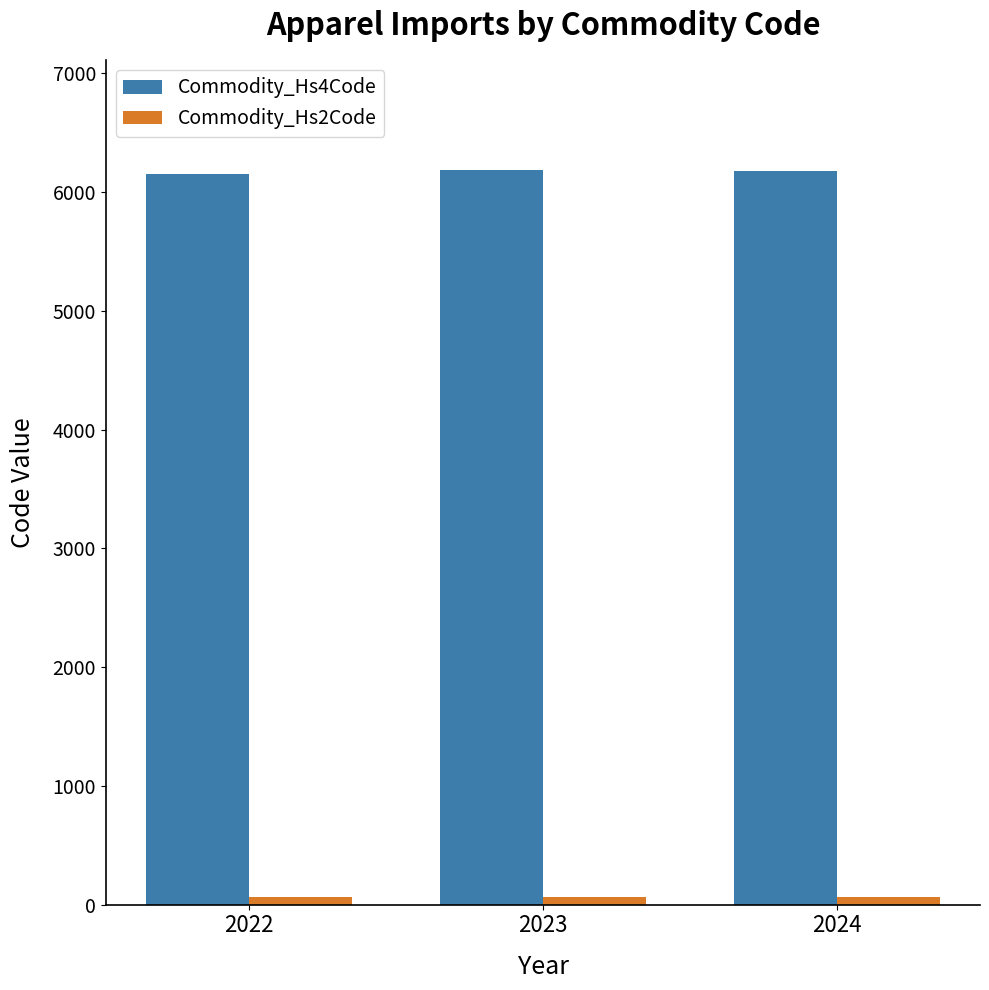

Which series has the largest total across all categories?

Commodity_Hs4Code